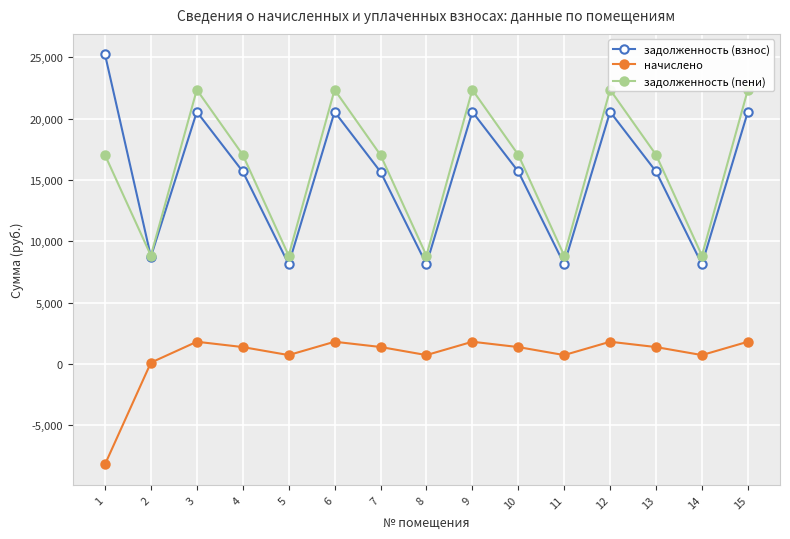

The начислено series shows 1370.9 at 7. True or false?

True